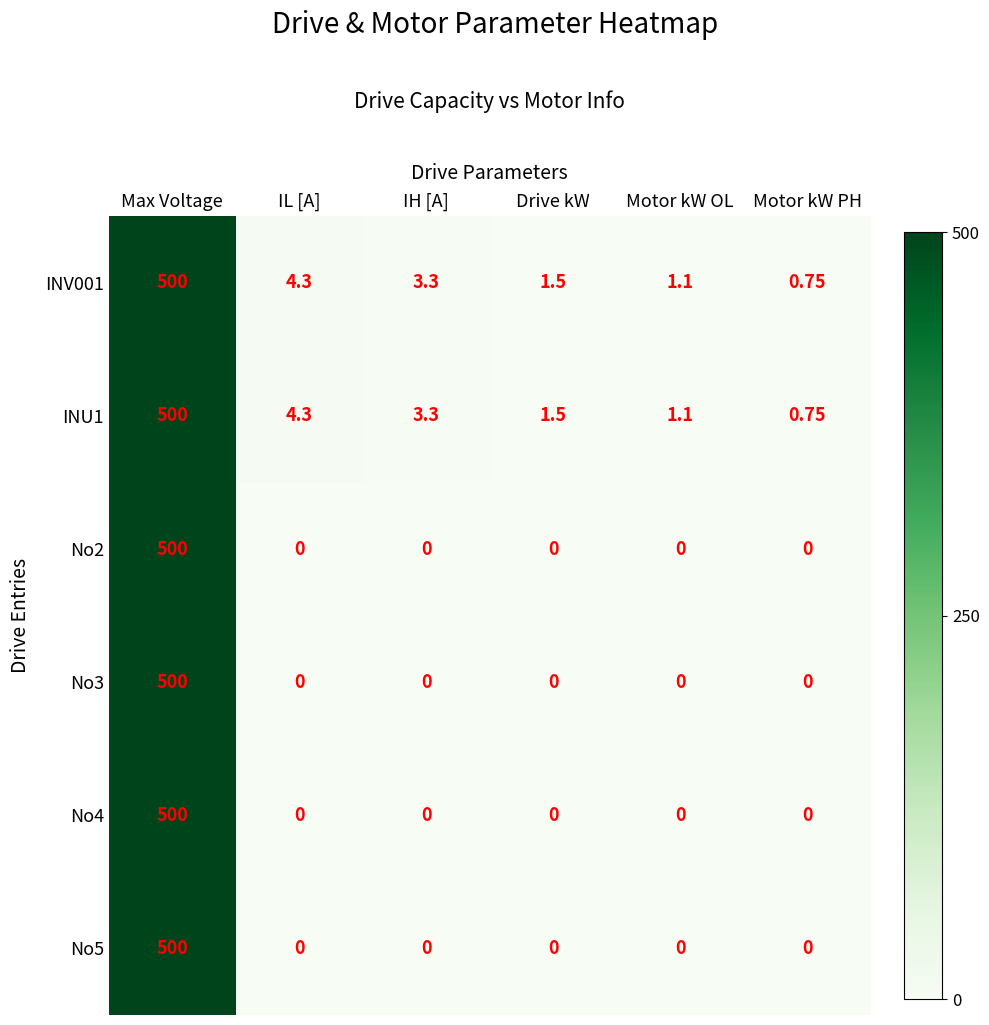

Is the value of No2 at IH [A] greater than the value of INV001 at Drive kW?

No